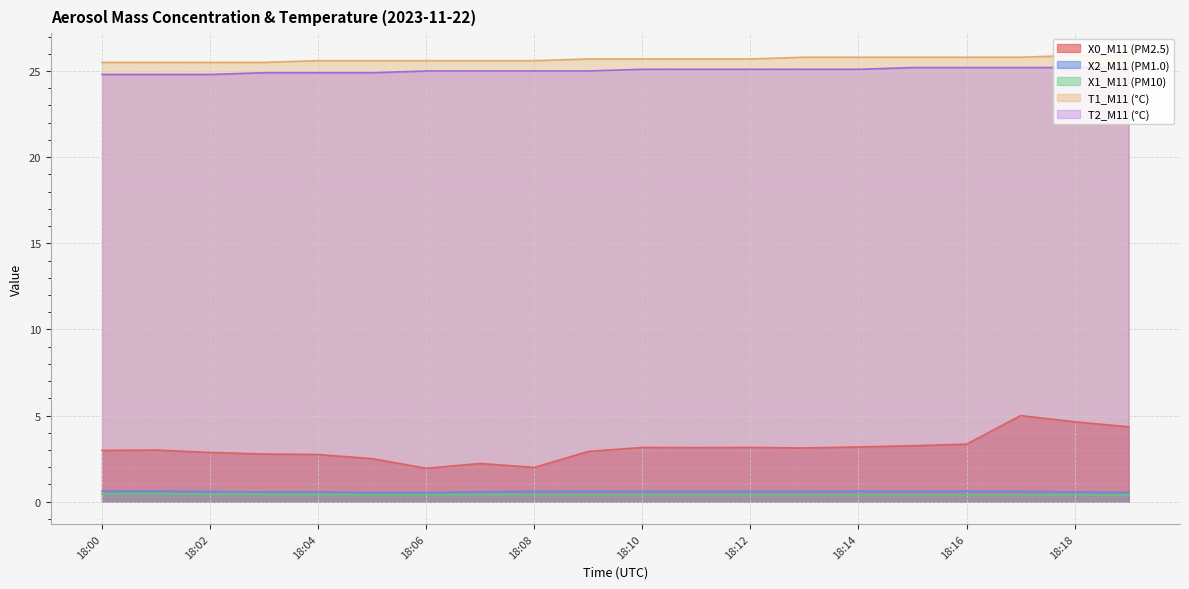

What is the difference between the maximum and second lowest values in the X2_M11 (PM1.0) series?

0.1